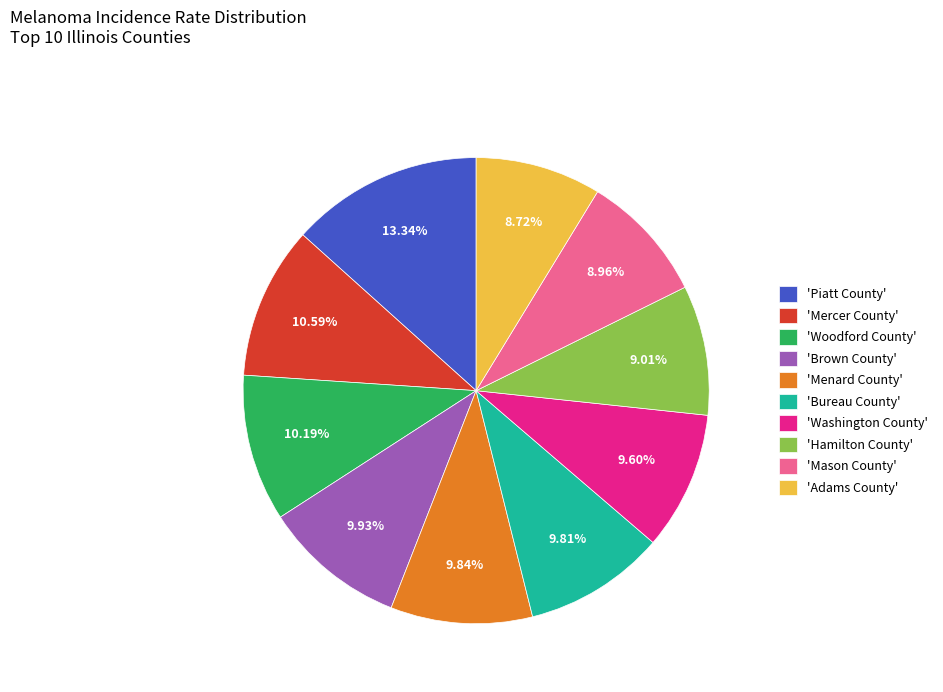

What is the largest slice in the pie chart?

'Piatt County'